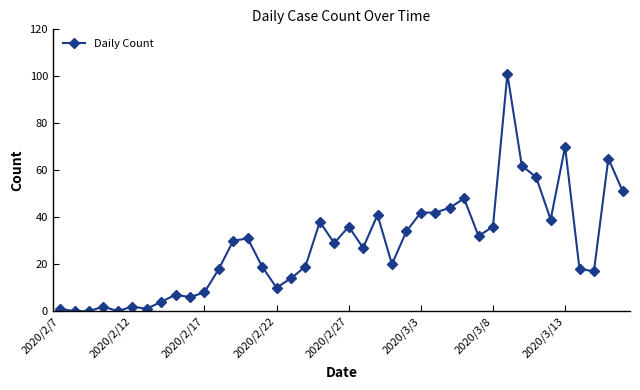

What is the greatest value displayed?

101